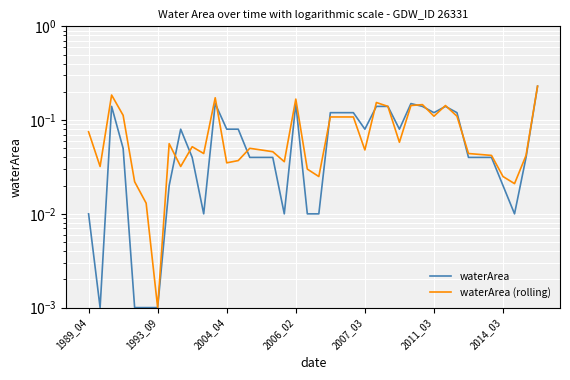

Which has a higher value, 32 or 17?

32